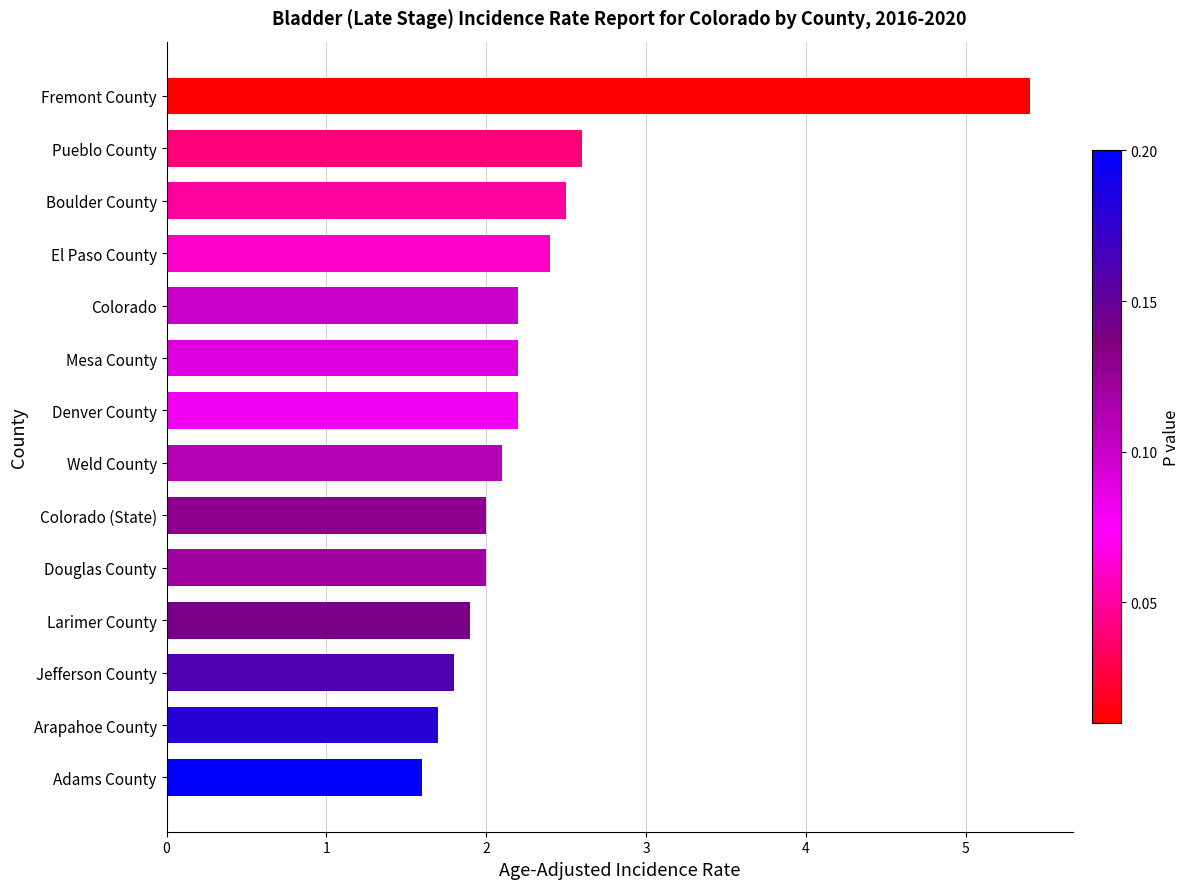

Does the chart contain stacked bars?

No